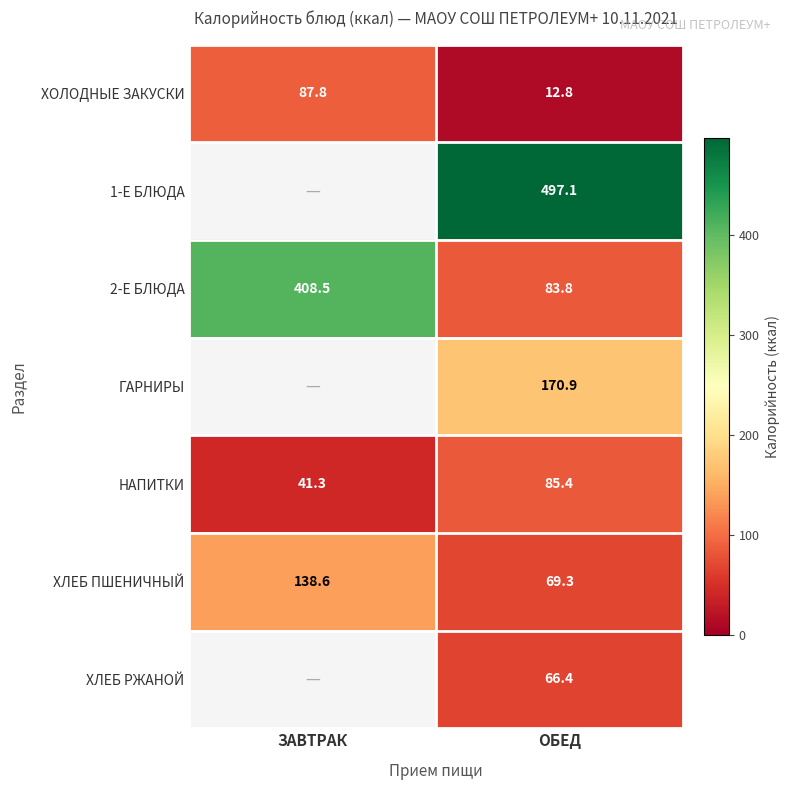

True or false: ХЛЕБ РЖАНОЙ has a value of 66.4 at ОБЕД.

True